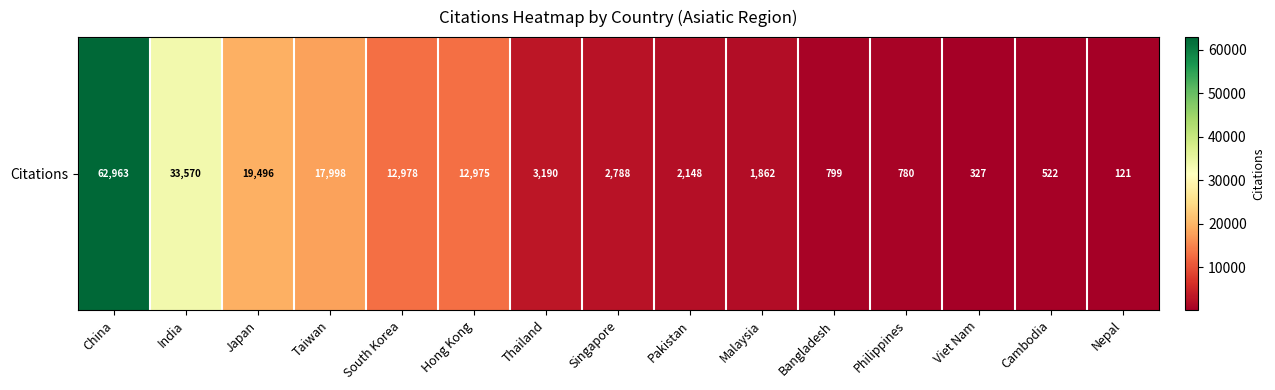

Reading right to left, list all the values displayed in this chart.

Nepal=121	Cambodia=522	Viet Nam=327	Philippines=780	Bangladesh=799	Malaysia=1862	Pakistan=2148	Singapore=2788	Thailand=3190	Hong Kong=12975	South Korea=12978	Taiwan=17998	Japan=19496	India=33570	China=62963